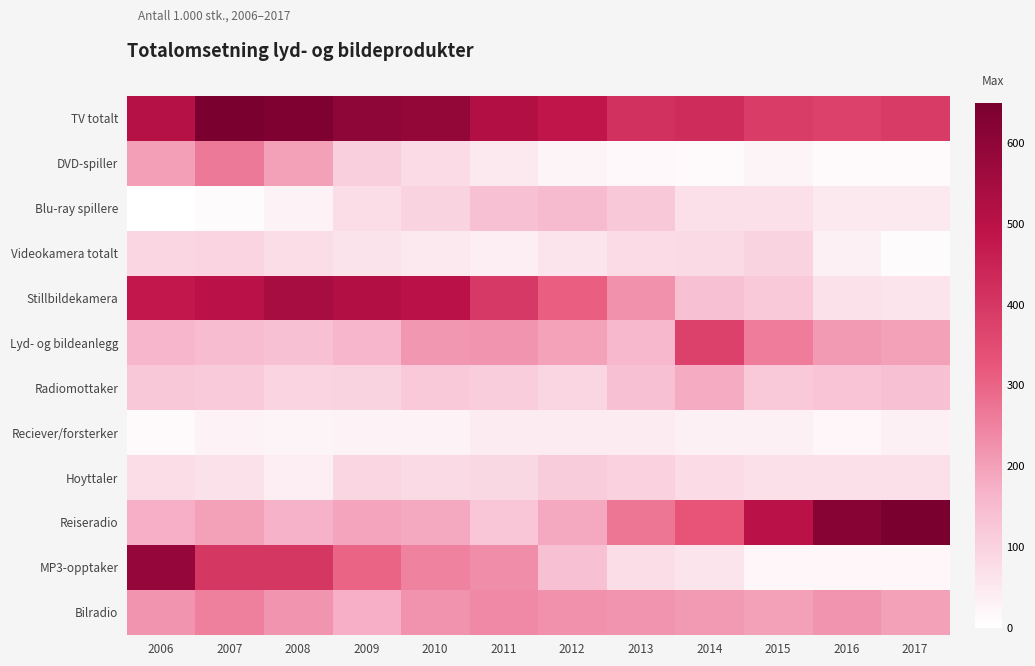

Rank the series at 2017 from highest to lowest value.

Reiseradio, TV totalt, Lyd- og bildeanlegg, Bilradio, Radiomottaker, Hoyttaler, Stillbildekamera, Blu-ray spillere, Reciever/forsterker, MP3-opptaker, DVD-spiller, Videokamera totalt